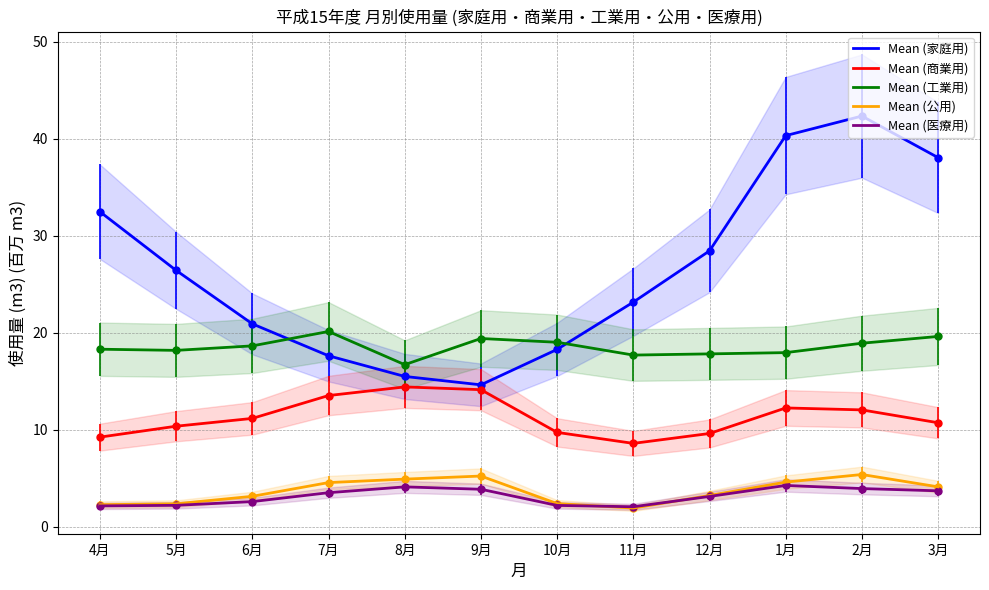

True or false: Mean (公用) and Mean (商業用) intersect in this chart.

False